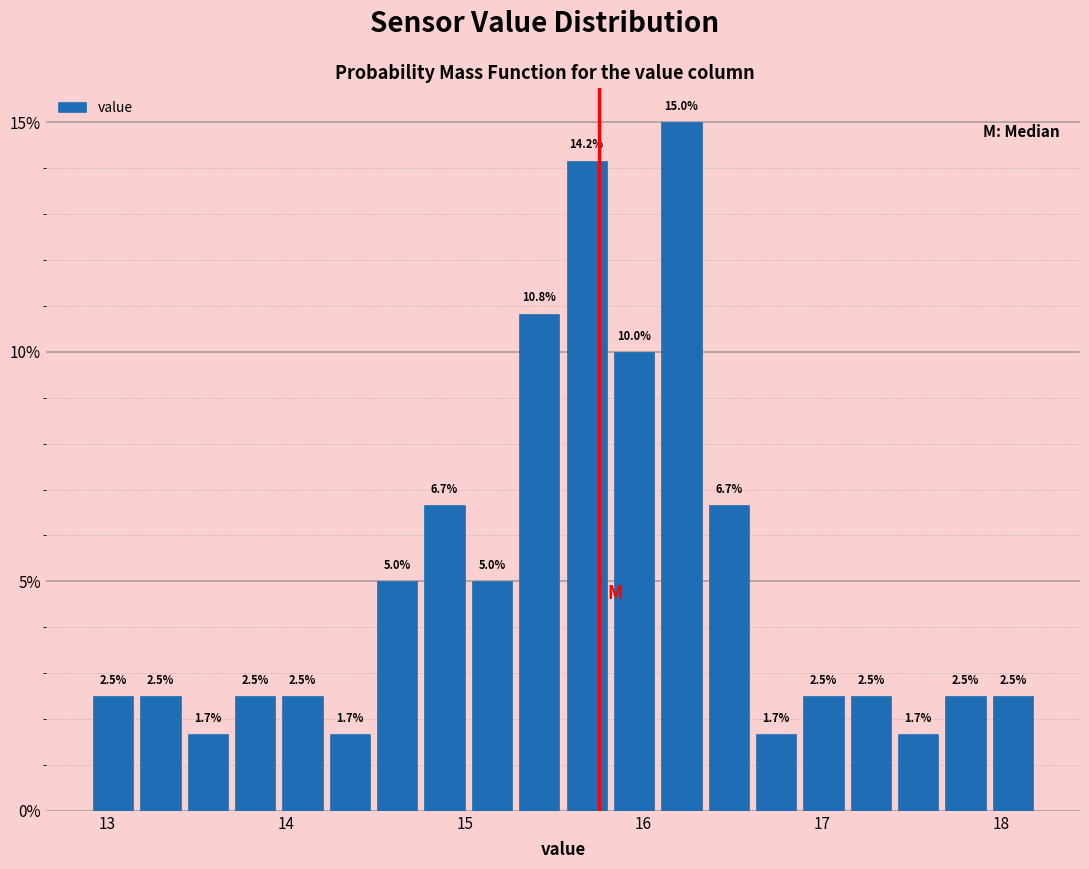

Around what value on the x-axis is the tallest bar? Give the approximate position of its centre, as read against the axis.

16.2